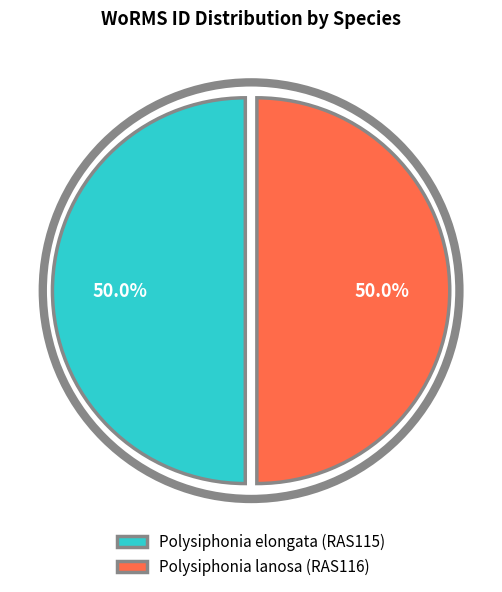

What percentage do Polysiphonia lanosa (RAS116) and Polysiphonia elongata (RAS115) together represent?

100.0%